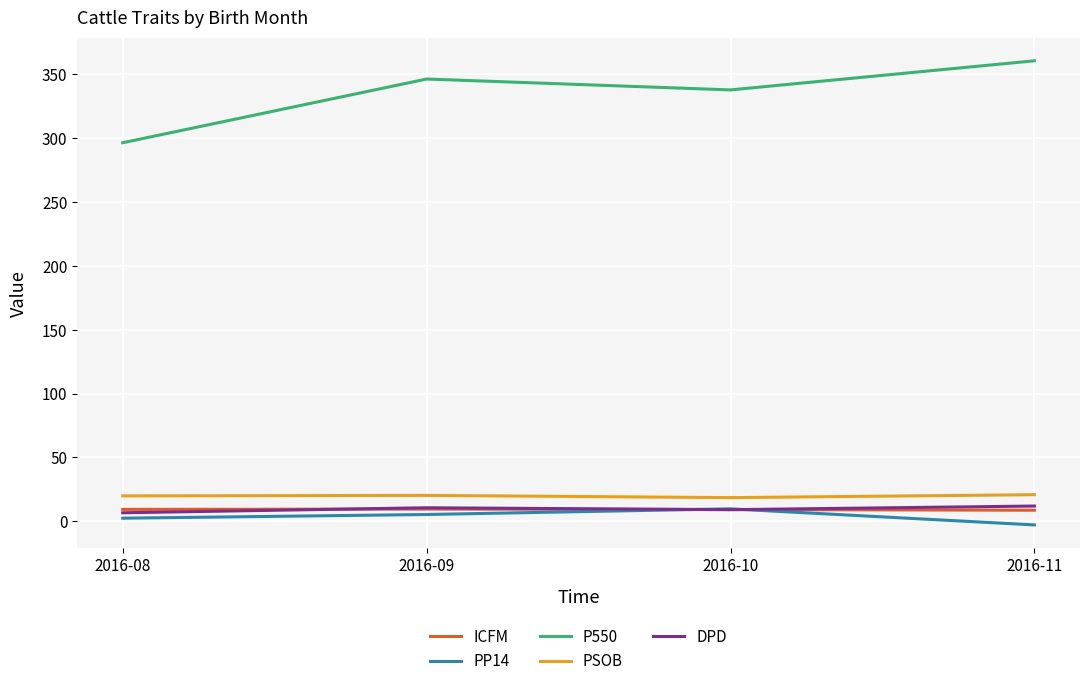

Is it true that ICFM equals 8.7 at 2016-11?

True